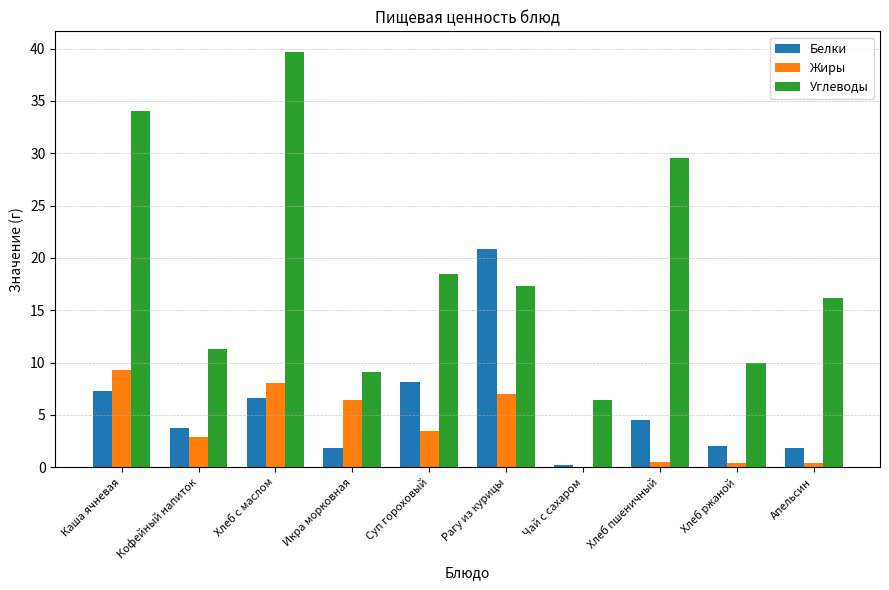

What is the maximum value shown in the chart?

39.7